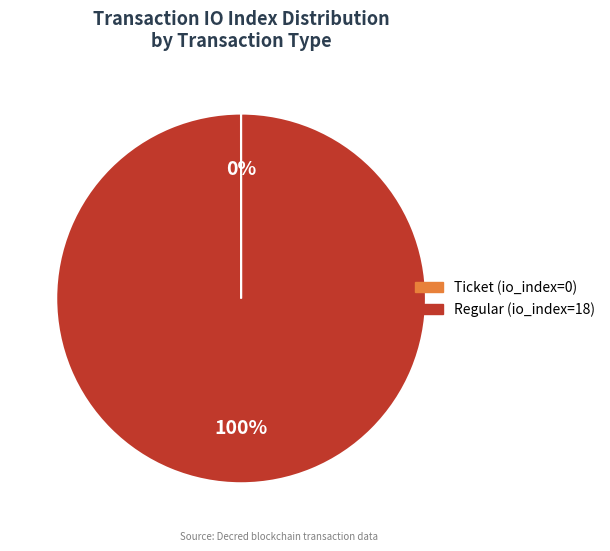

Does Regular (io_index=18) represent more than half of the total?

Yes